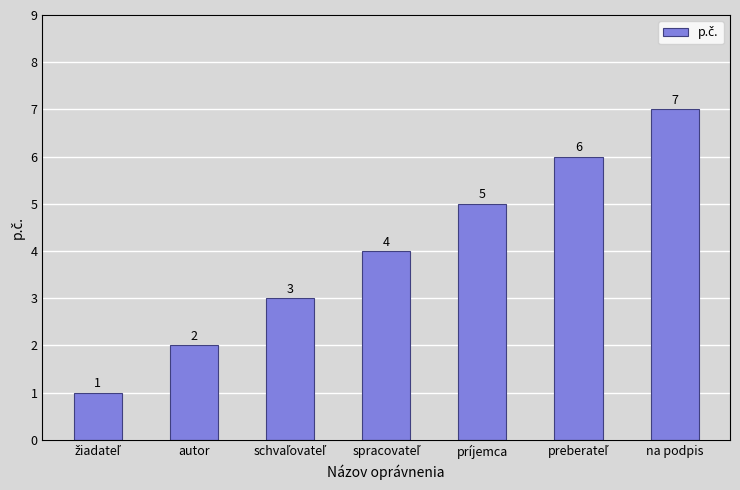

What value does the data have at príjemca?

5